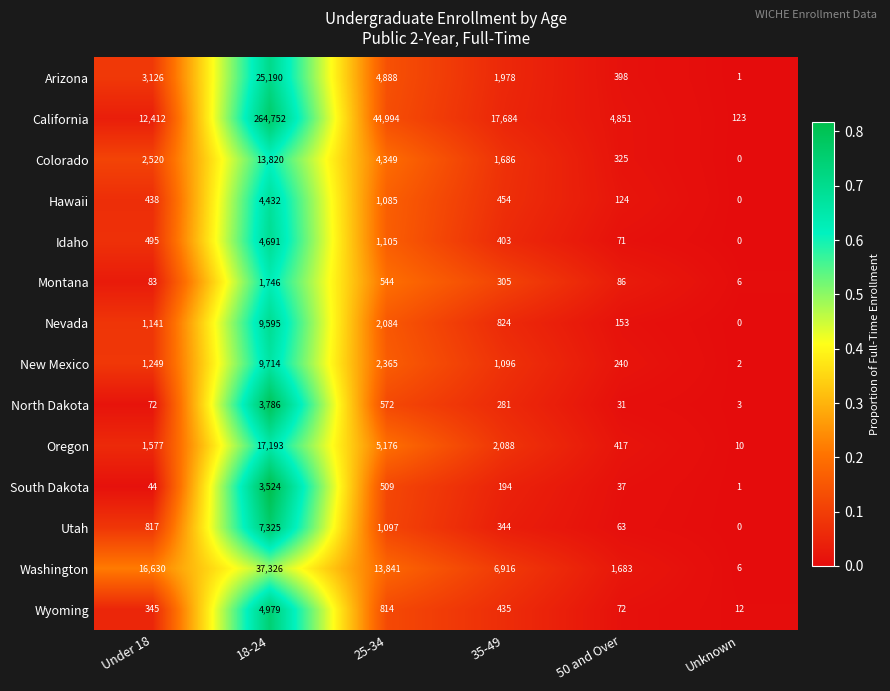

Is it true that New Mexico equals 1249 at Under 18?

True